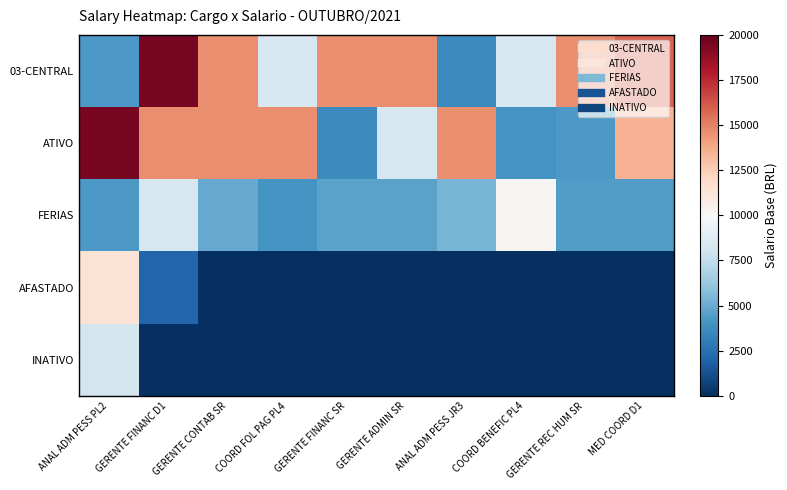

Reading left to right, what are all the values shown in this chart?

03-CENTRAL: ANAL ADM PESS PL2=4271.2	GERENTE FINANC D1=19464.6	GERENTE CONTAB SR=14664.5	COORD FOL PAG PL4=8291.4	GERENTE FINANC SR=14664.5	GERENTE ADMIN SR=14664.5	ANAL ADM PESS JR3=3617.1	COORD BENEFIC PL4=8291.4	GERENTE REC HUM SR=14664.5	MED COORD D1=15921.2
ATIVO: ANAL ADM PESS PL2=19464.6	GERENTE FINANC D1=14664.5	GERENTE CONTAB SR=14664.5	COORD FOL PAG PL4=14664.5	GERENTE FINANC SR=3617.1	GERENTE ADMIN SR=8291.4	ANAL ADM PESS JR3=14664.5	COORD BENEFIC PL4=3987.9	GERENTE REC HUM SR=4271.2	MED COORD D1=13484.5
FERIAS: ANAL ADM PESS PL2=4271.2	GERENTE FINANC D1=8291.4	GERENTE CONTAB SR=4993.8	COORD FOL PAG PL4=3987.9	GERENTE FINANC SR=4666.2	GERENTE ADMIN SR=4616.4	ANAL ADM PESS JR3=5344.1	COORD BENEFIC PL4=10113.4	GERENTE REC HUM SR=4430.6	MED COORD D1=4430.6
AFASTADO: ANAL ADM PESS PL2=11412.7	GERENTE FINANC D1=2064.3	GERENTE CONTAB SR=0.0	COORD FOL PAG PL4=0.0	GERENTE FINANC SR=0.0	GERENTE ADMIN SR=0.0	ANAL ADM PESS JR3=0.0	COORD BENEFIC PL4=0.0	GERENTE REC HUM SR=0.0	MED COORD D1=0.0
INATIVO: ANAL ADM PESS PL2=8133.4	GERENTE FINANC D1=0.0	GERENTE CONTAB SR=0.0	COORD FOL PAG PL4=0.0	GERENTE FINANC SR=0.0	GERENTE ADMIN SR=0.0	ANAL ADM PESS JR3=0.0	COORD BENEFIC PL4=0.0	GERENTE REC HUM SR=0.0	MED COORD D1=0.0